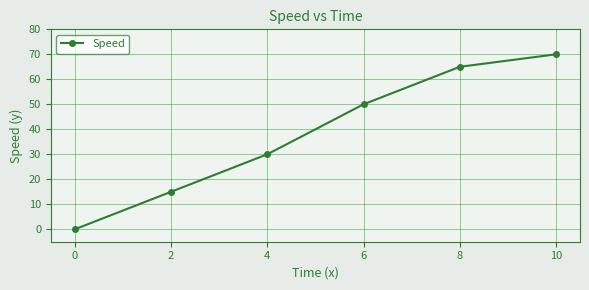

Rank the categories by value from highest to lowest.

10, 8, 6, 4, 2, 0